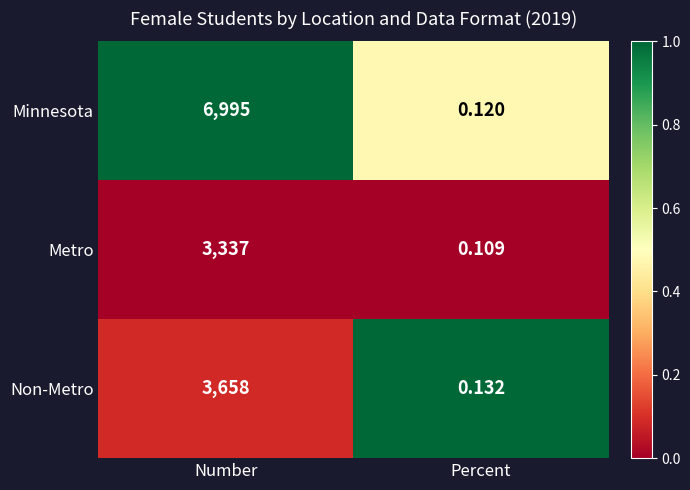

Between Number and Percent, which series saw the biggest shift?

Minnesota